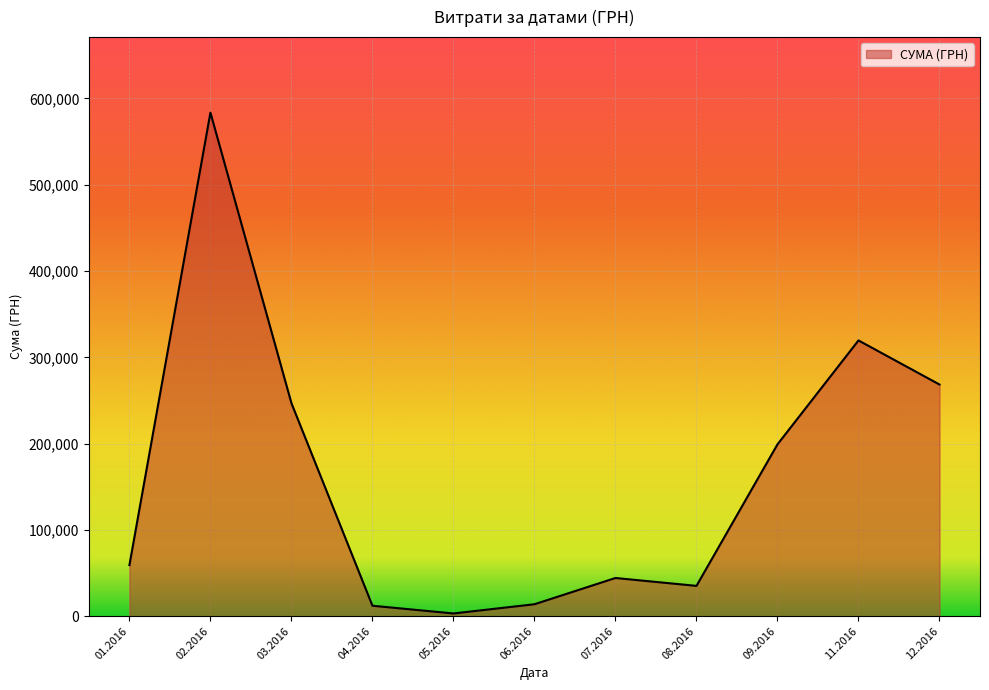

What is the difference between the maximum and minimum values?

580399.0